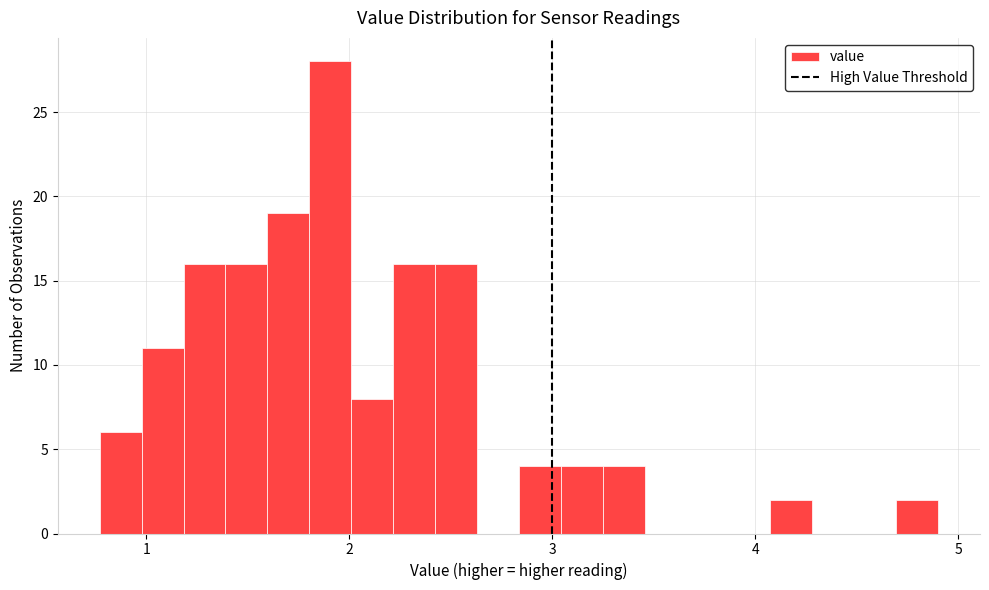

Around what value on the x-axis is the tallest bar? Give the approximate position of its centre, as read against the axis.

1.9